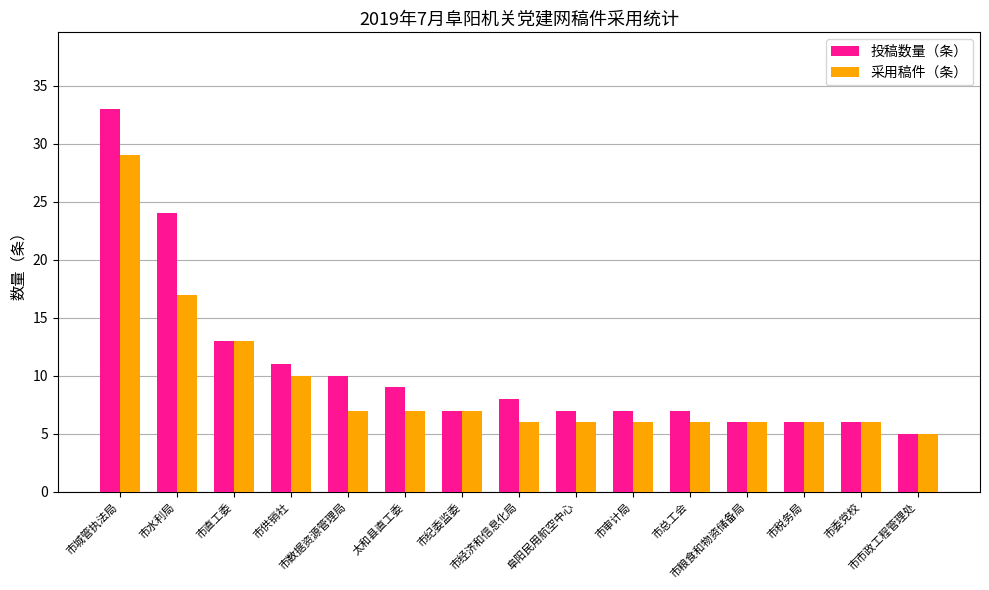

Reading right to left, extract all data points from this chart.

投稿数量（条）: 5	6	6	6	7	7	7	8	7	9	10	11	13	24	33
采用稿件（条）: 5	6	6	6	6	6	6	6	7	7	7	10	13	17	29